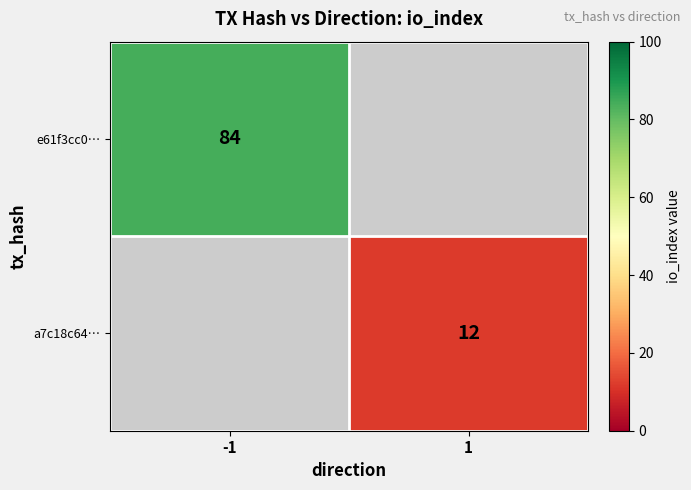

Is it true that a7c18c64… equals 5 at 1?

False